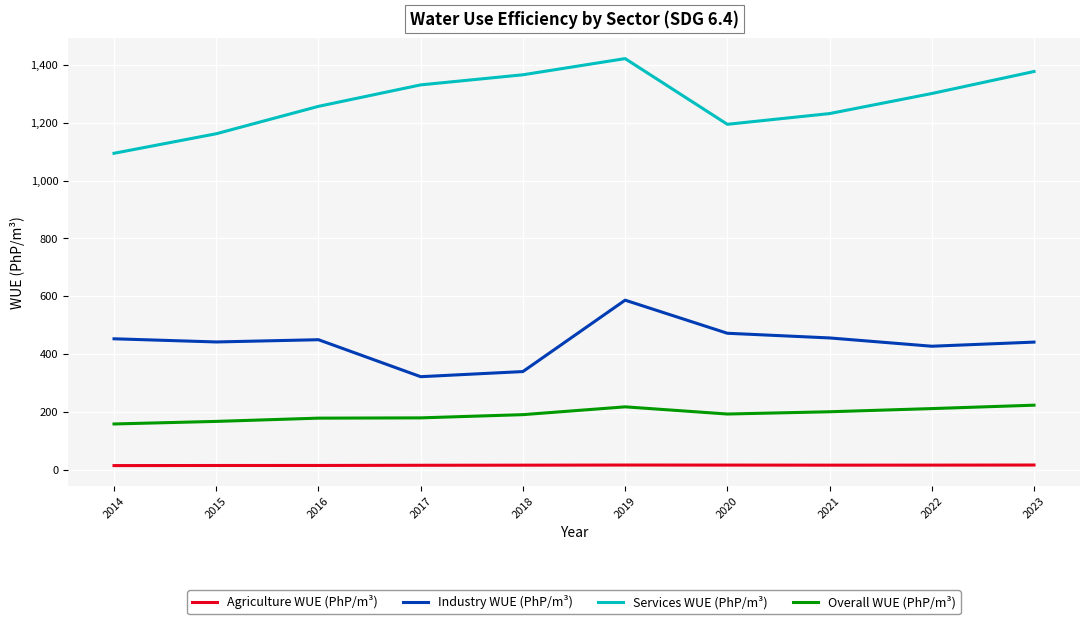

At which category is the sum across all series the highest?

2019